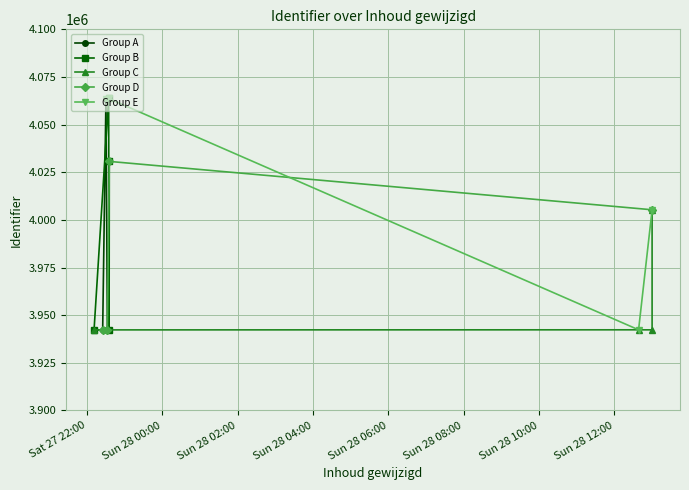

How many data points does each series have?

4